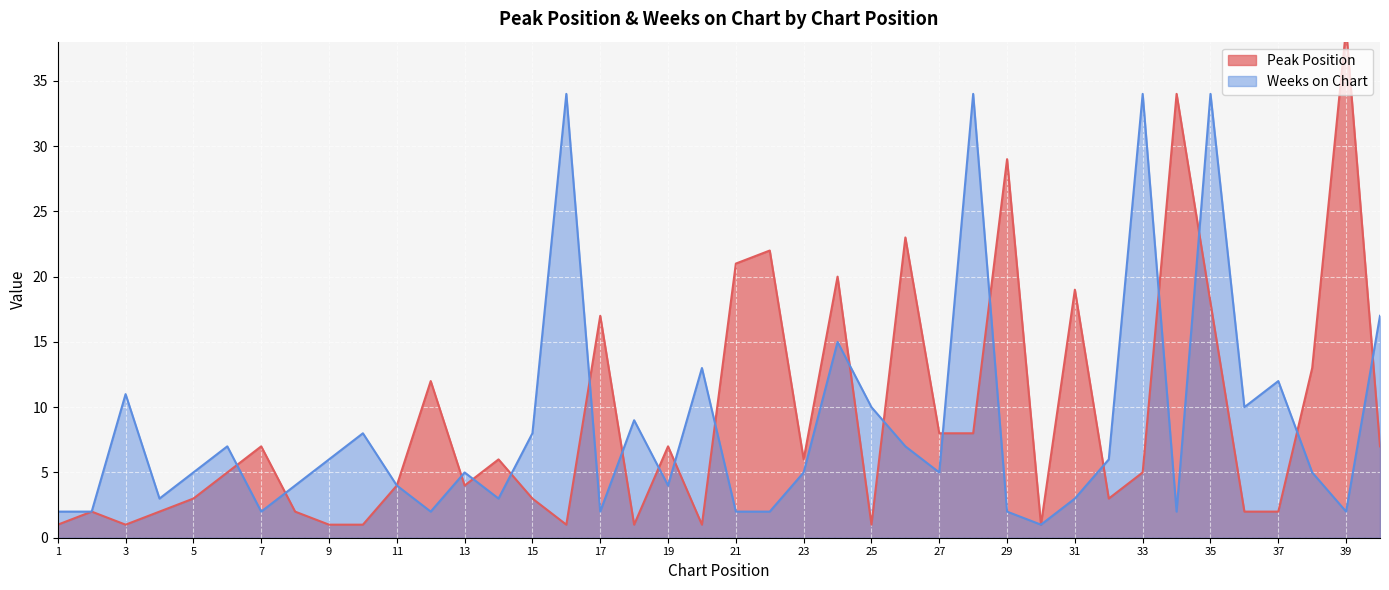

List the series in order of their overall mean, lowest first.

Weeks on Chart, Peak Position